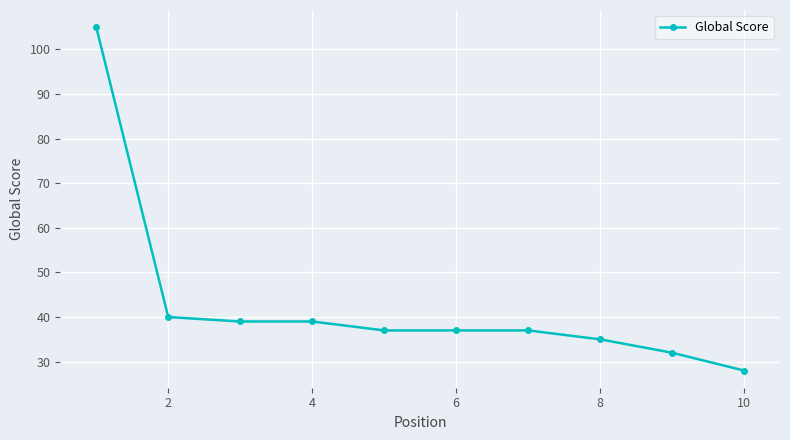

How many data points does each series have?

10